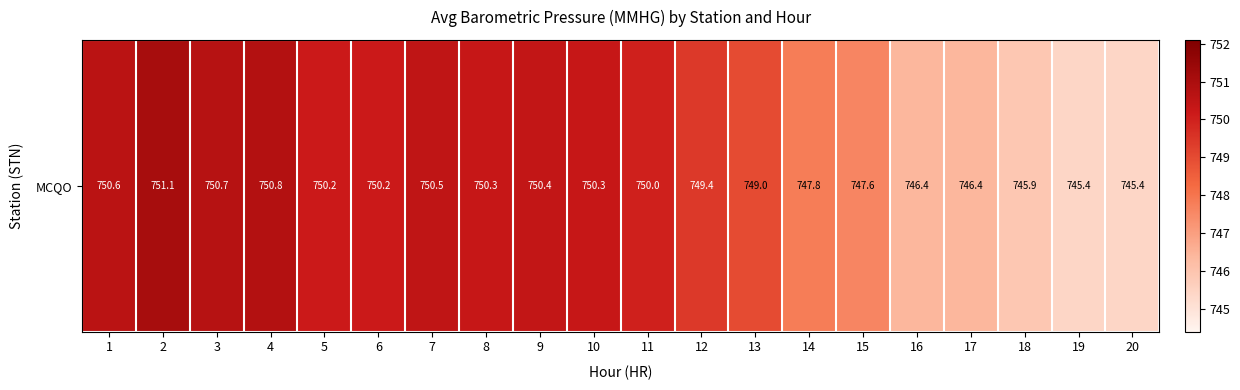

At which category does the chart reach its minimum across all series?

19